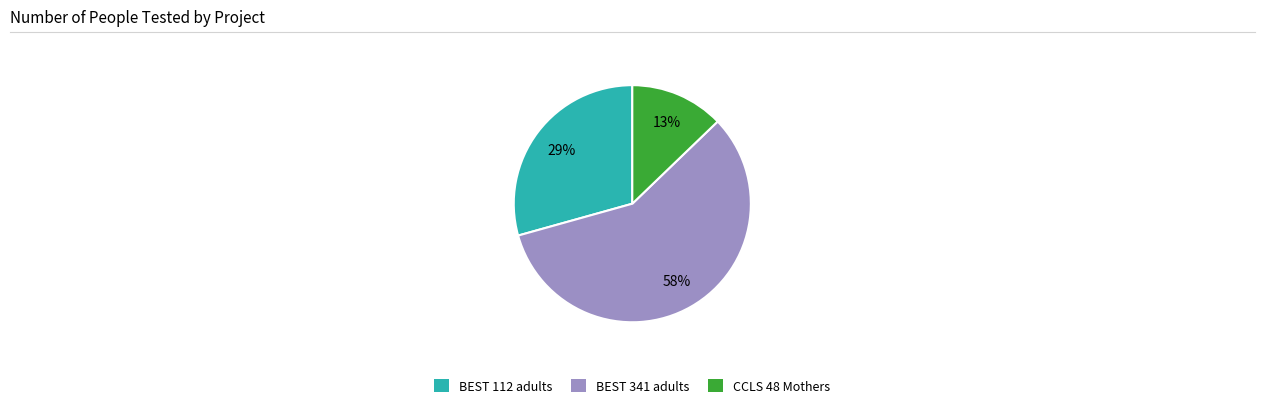

What is the smallest slice in the pie chart?

CCLS 48 Mothers